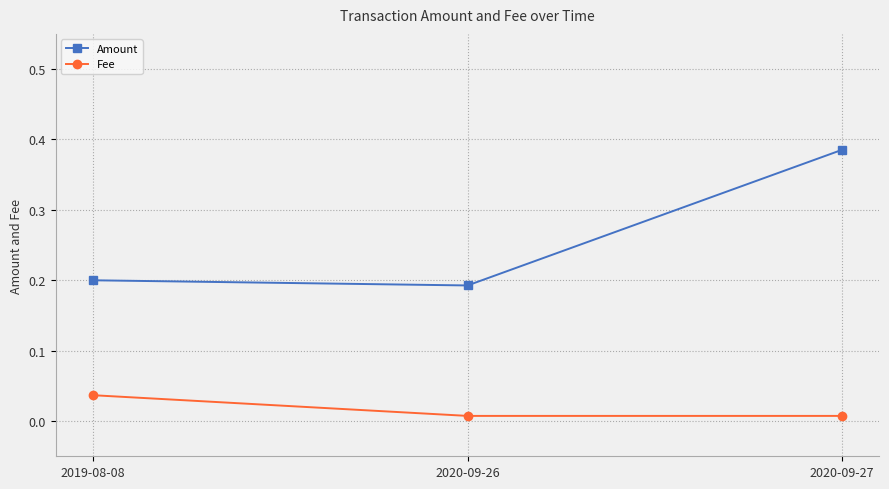

What is the label of the 1st point from the right?

2020-09-27